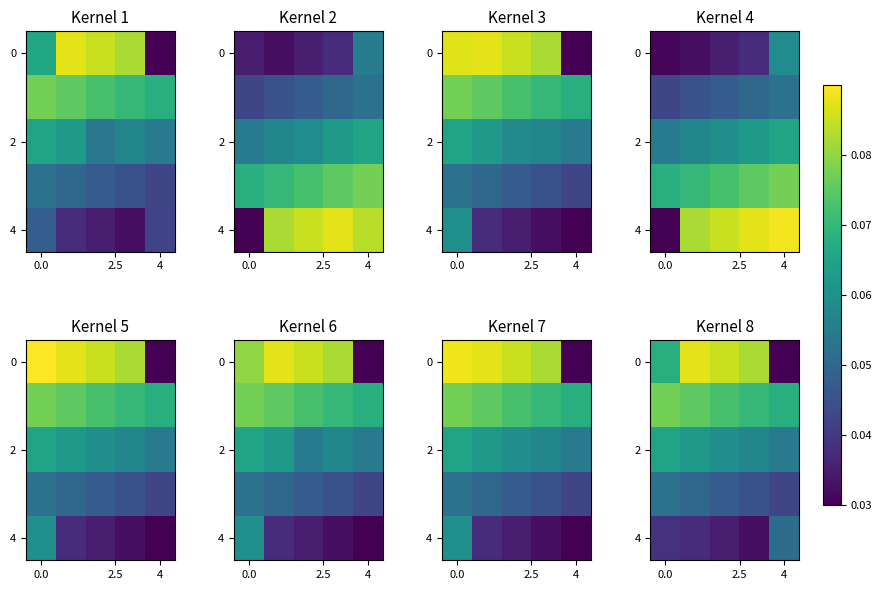

How many data points does each series have?

5